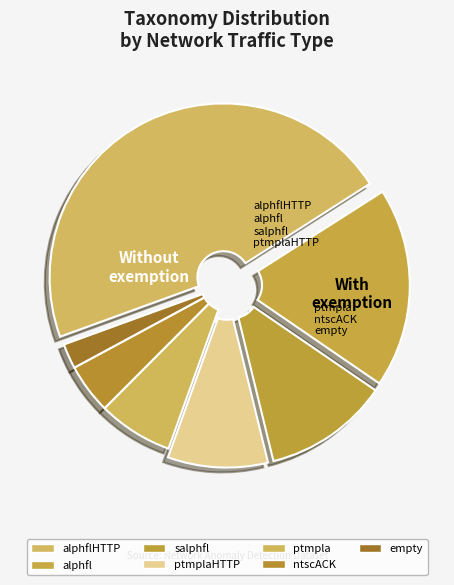

Count the number of slices in the pie.

7